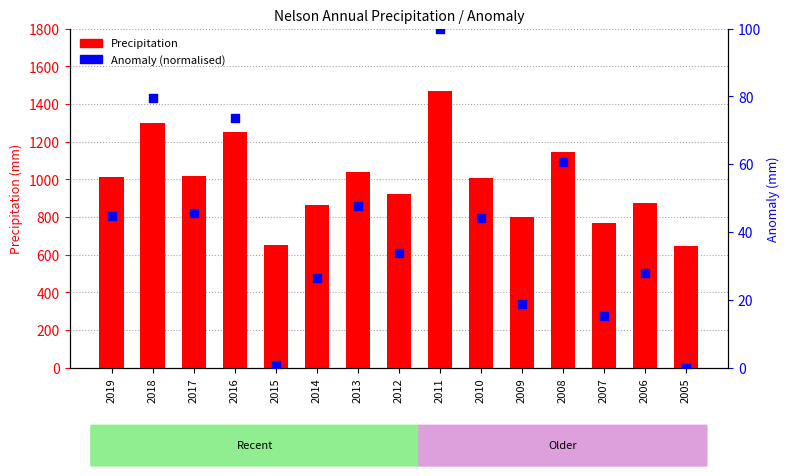

Which series reaches the minimum Y coordinate?

Anomaly (norm.)